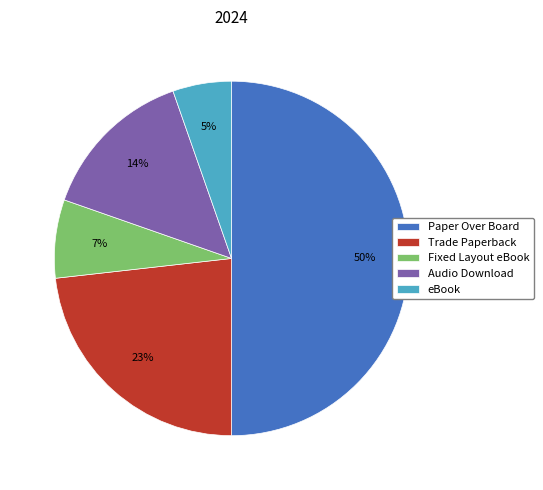

Does Audio Download account for over 50% of the chart?

No